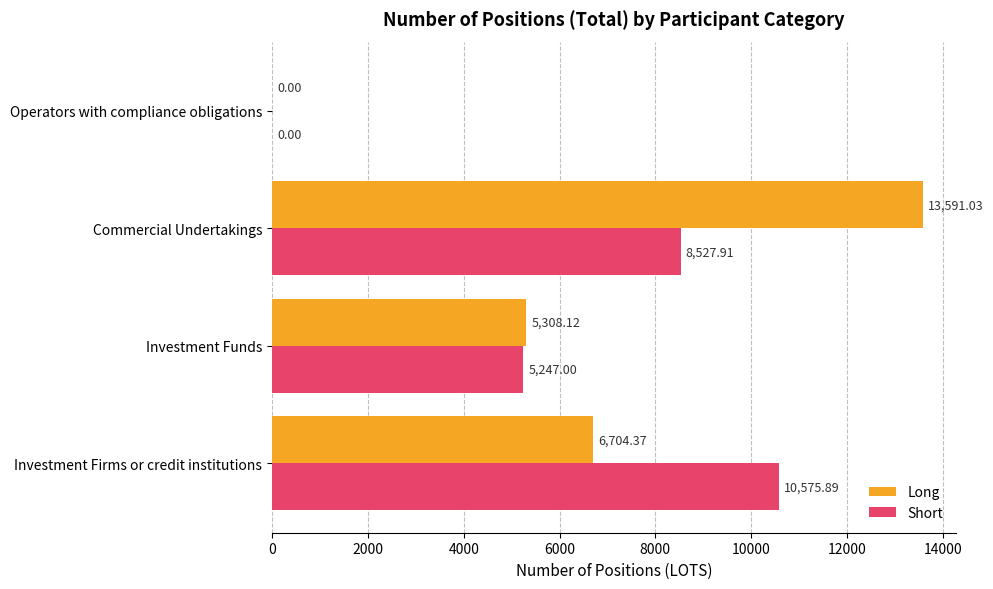

What are all the series names shown in the legend?

Long, Short